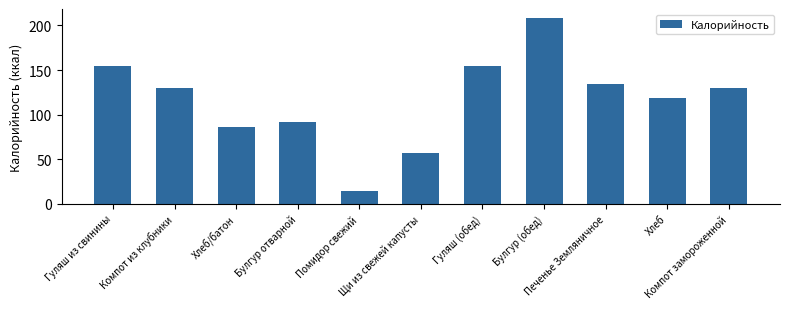

What is the difference between the values at Щи из свежей капусты and Компот из клубники?

73